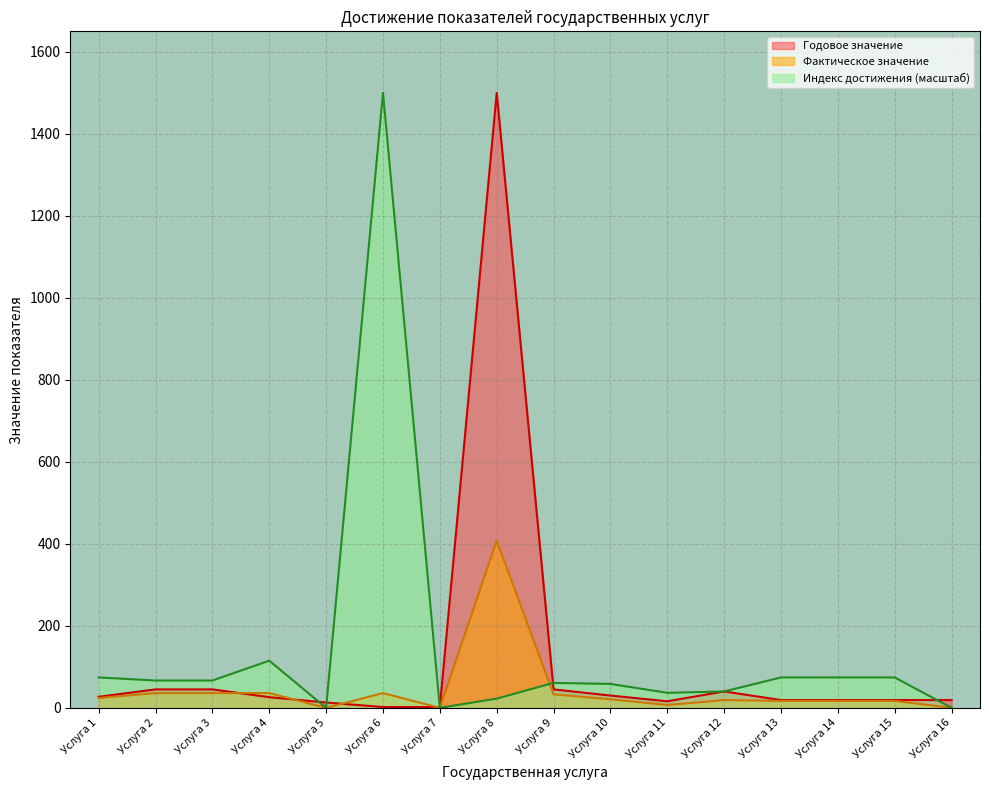

Reading right to left, extract all data points from this chart.

Годовое значение: 19.0	19.0	19.0	19.0	40.0	16.0	30.0	45.0	1500.0	2.0	2.0	13.0	26.0	45.0	45.0	27.0
Фактическое значение: 0.0	17.0	17.0	17.0	19.0	7.0	21.0	33.0	408.0	0.0	36.0	0.0	36.0	36.0	36.0	24.0
Индекс достижения: 0.0	74.2	74.2	74.2	40.0	36.7	58.3	60.8	22.5	0.0	1500.0	0.0	115.0	66.7	66.7	74.2